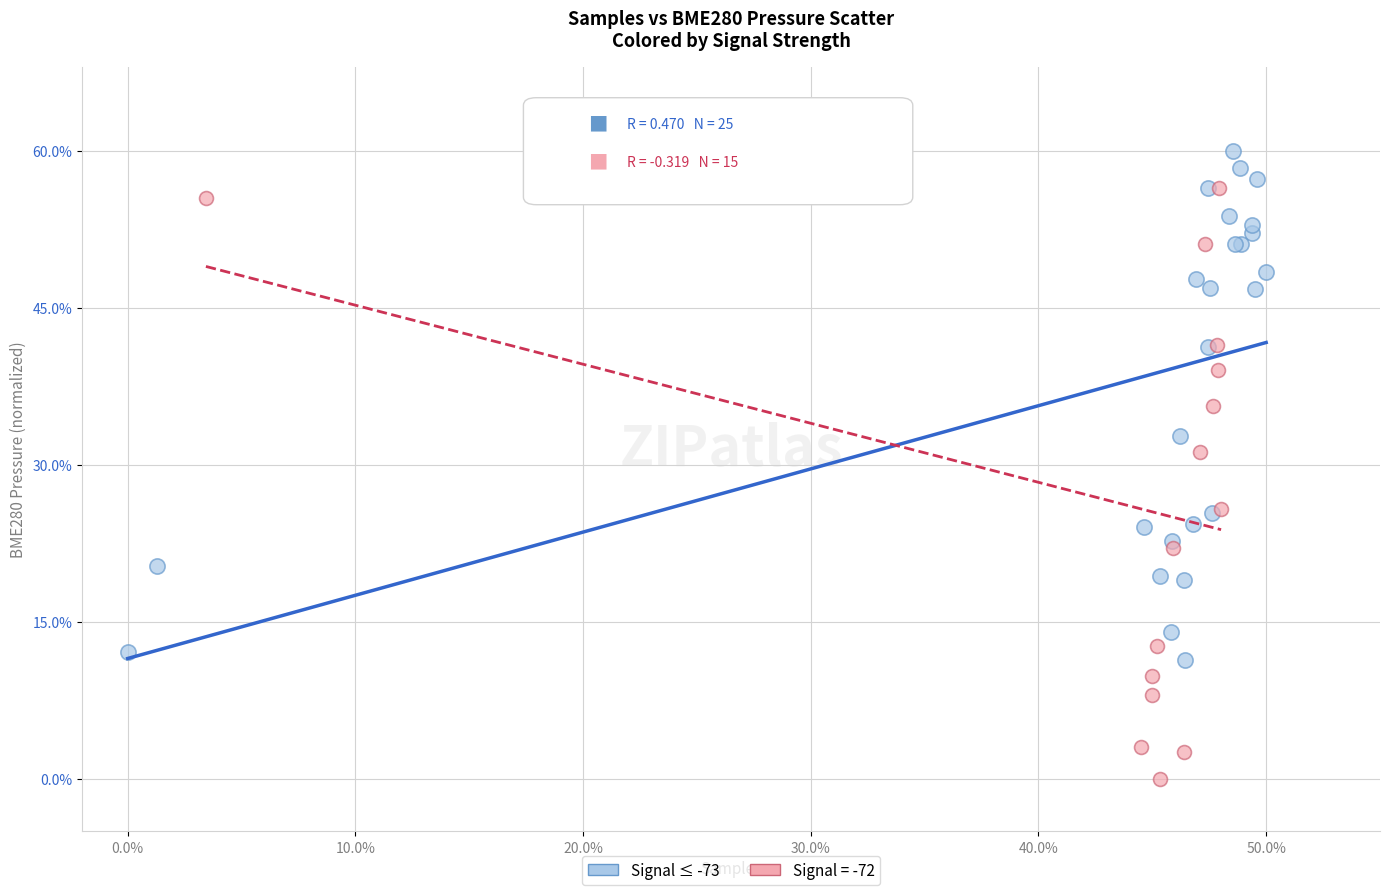

Which series reaches the minimum Y coordinate?

Signal = -72